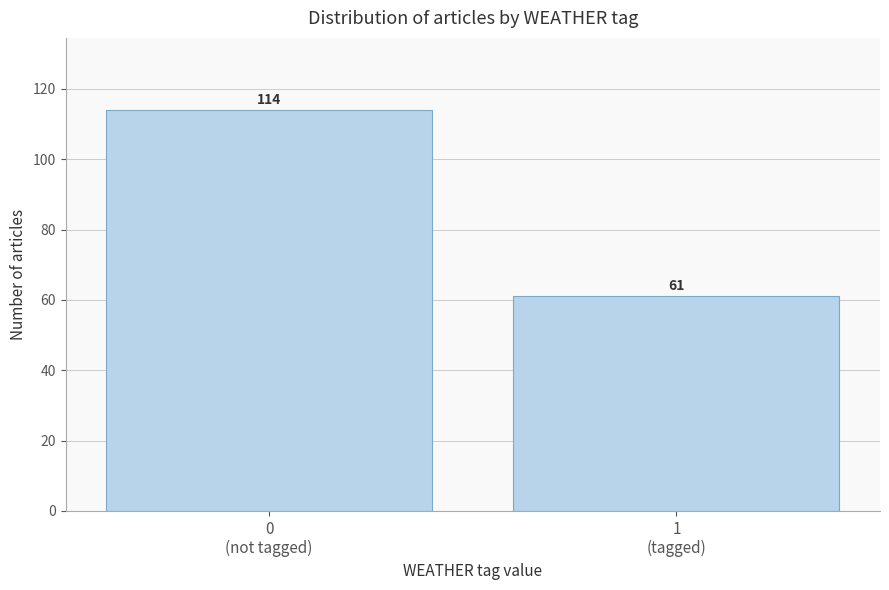

Reading left to right, what are all the values shown in this chart?

114	61